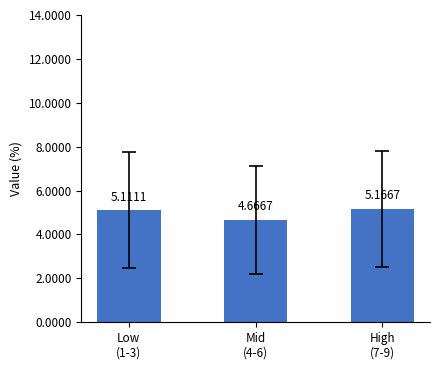

The chart shows a value of 7.4 at High
(7-9). True or false?

False